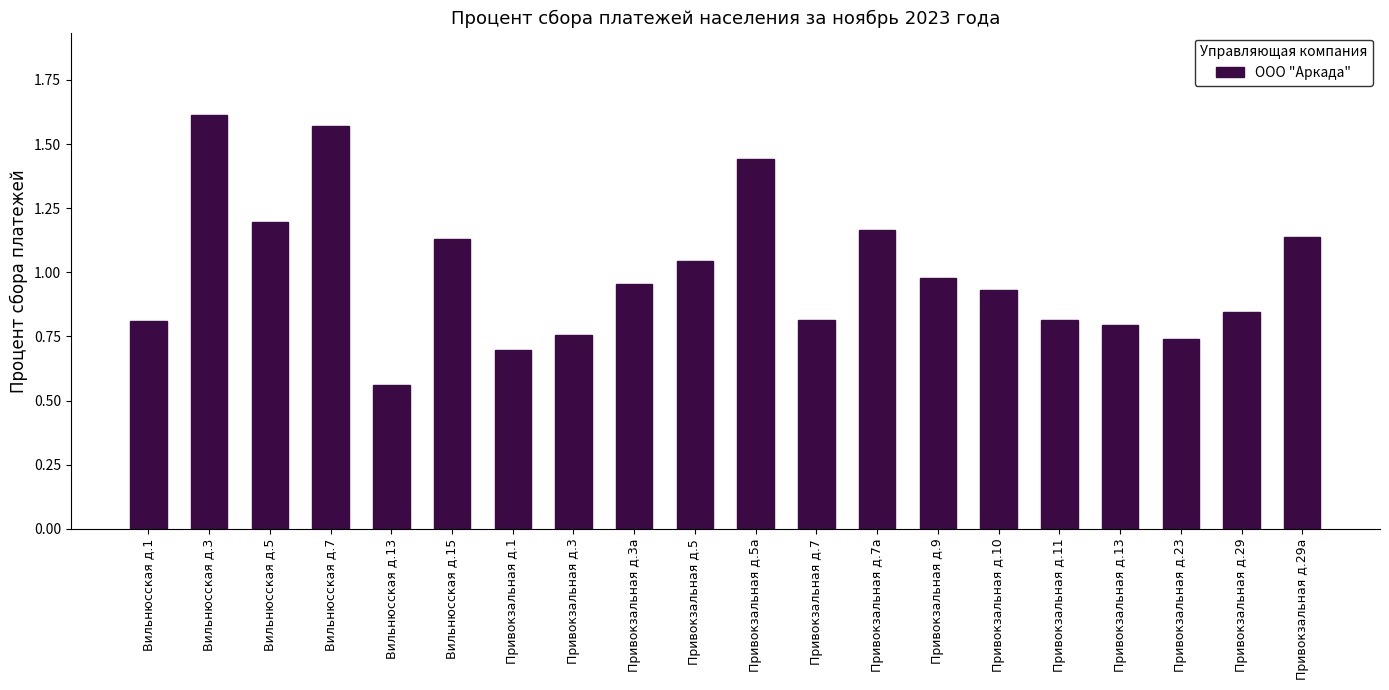

The chart shows a value of 0.7 at Привокзальная д.23. True or false?

True